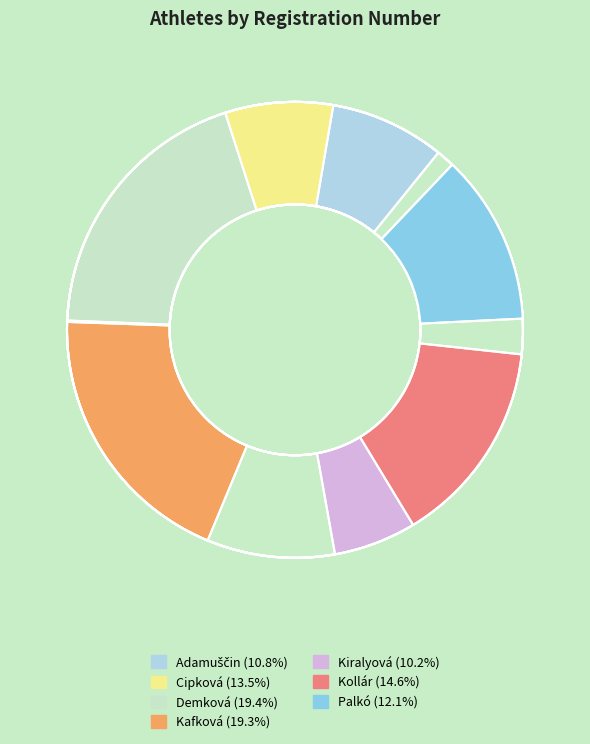

Which slice is the smallest?

Kiralyová